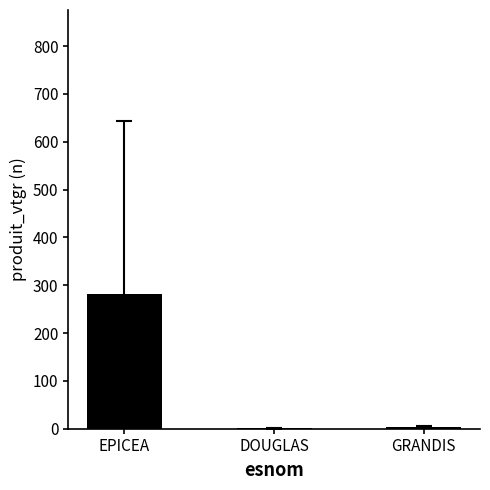

What is the greatest value displayed?

280.8